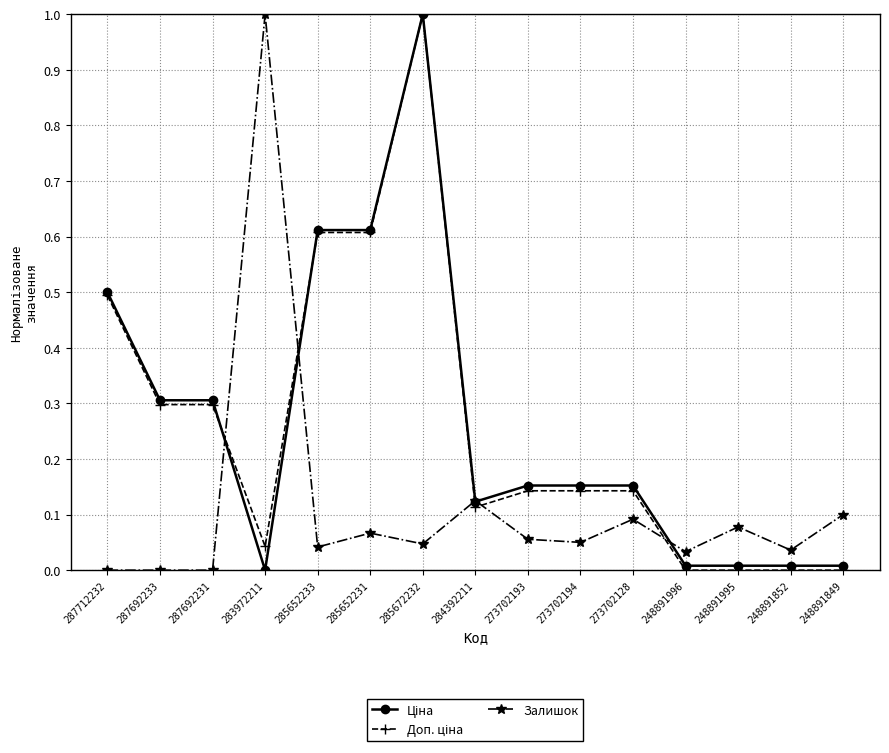

What is the spread (max minus min) of values at 285672232?

1.0